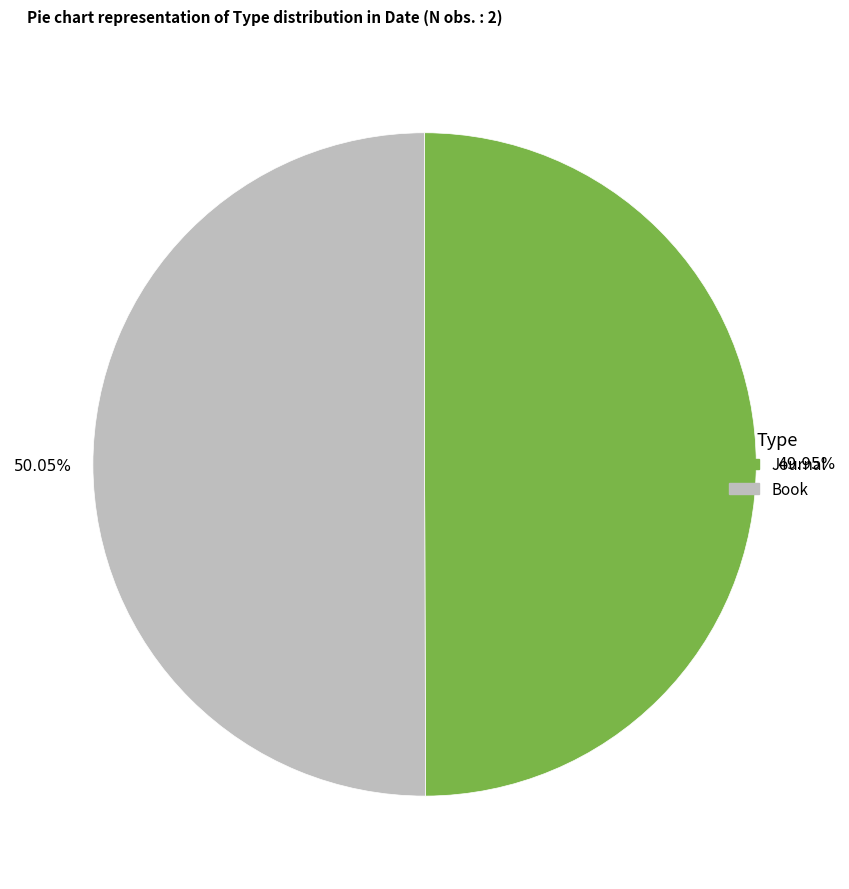

To the nearest percent, what is the combined percentage of Book and Journal?

100%